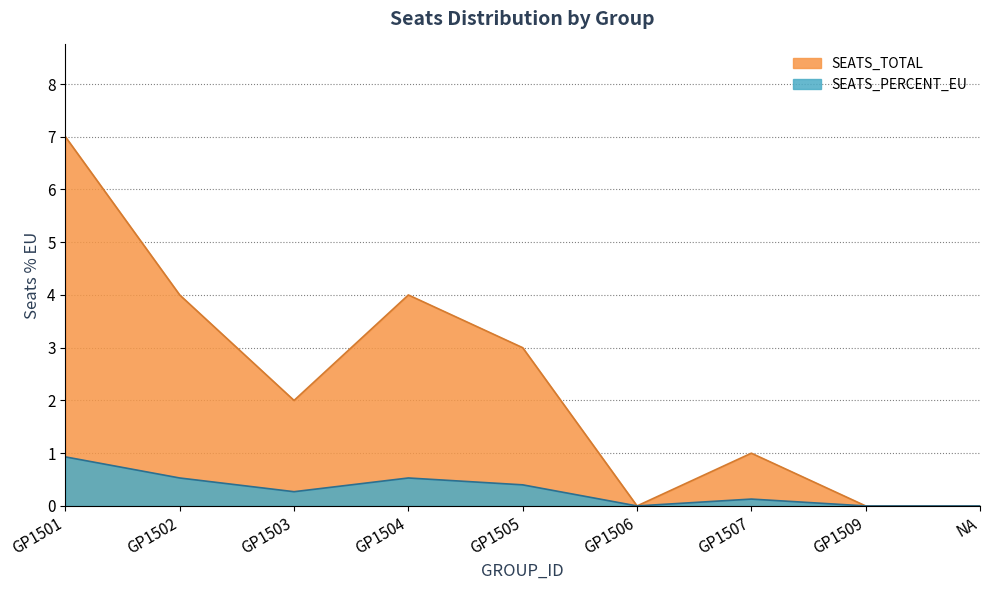

What is the difference between the maximum and minimum values?

0.9